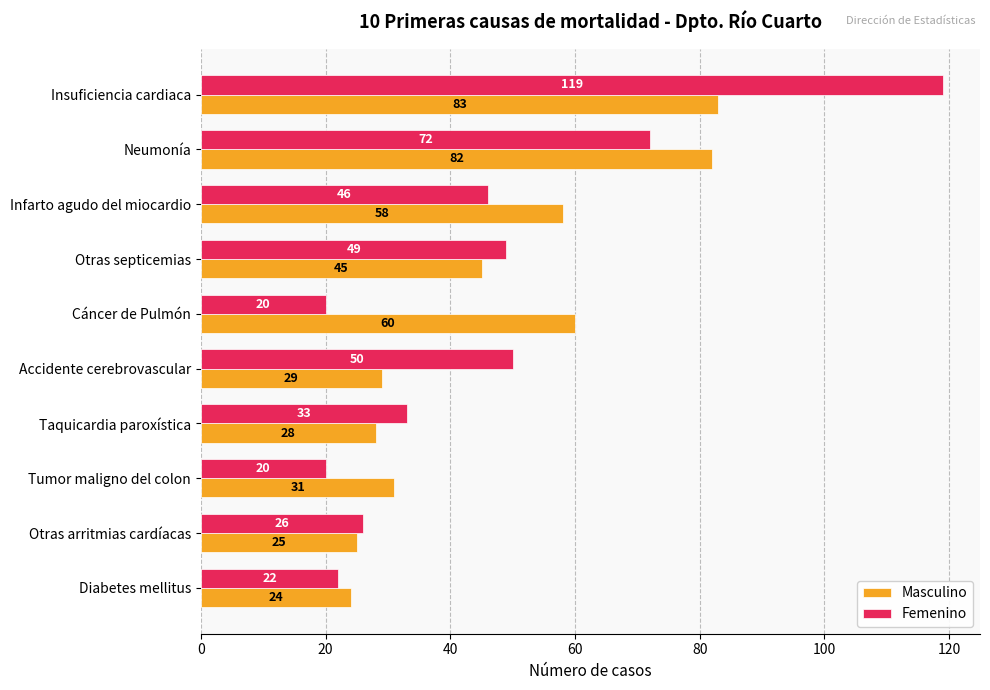

What is the smallest value displayed?

20